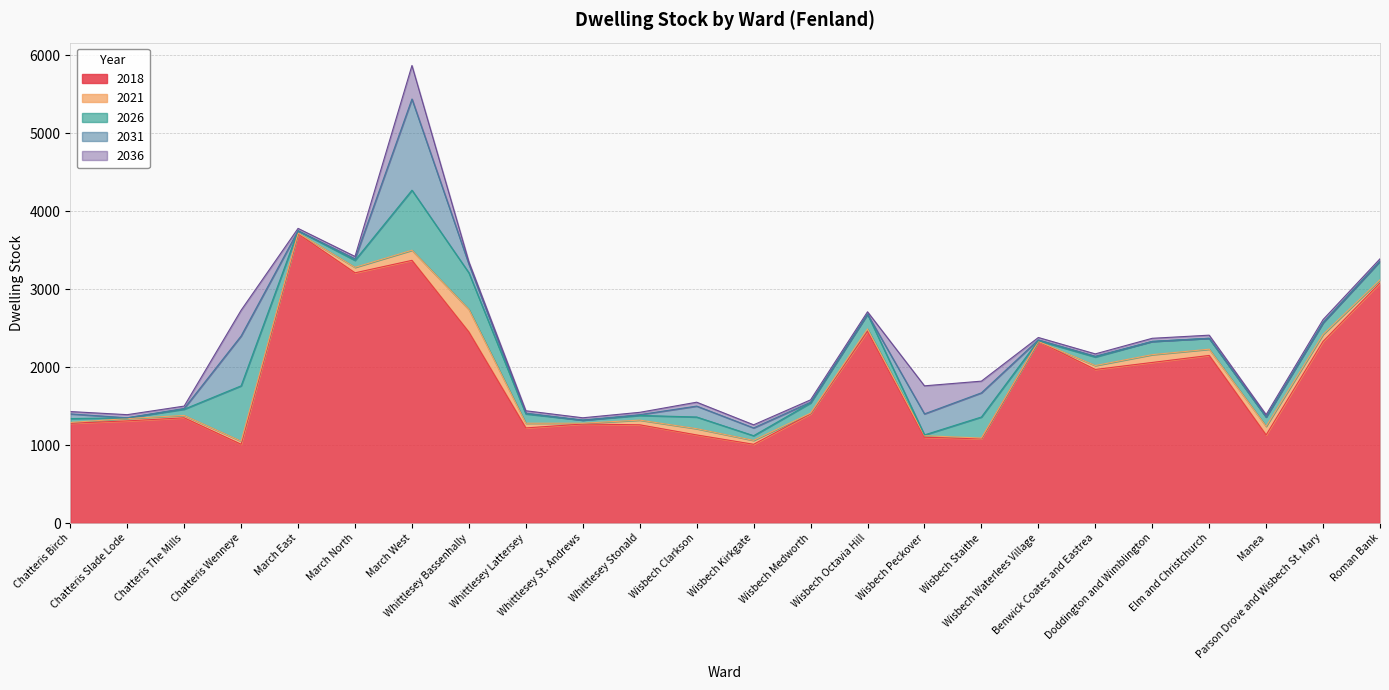

At which label does 2018 reach its minimum?

Chatteris Wenneye